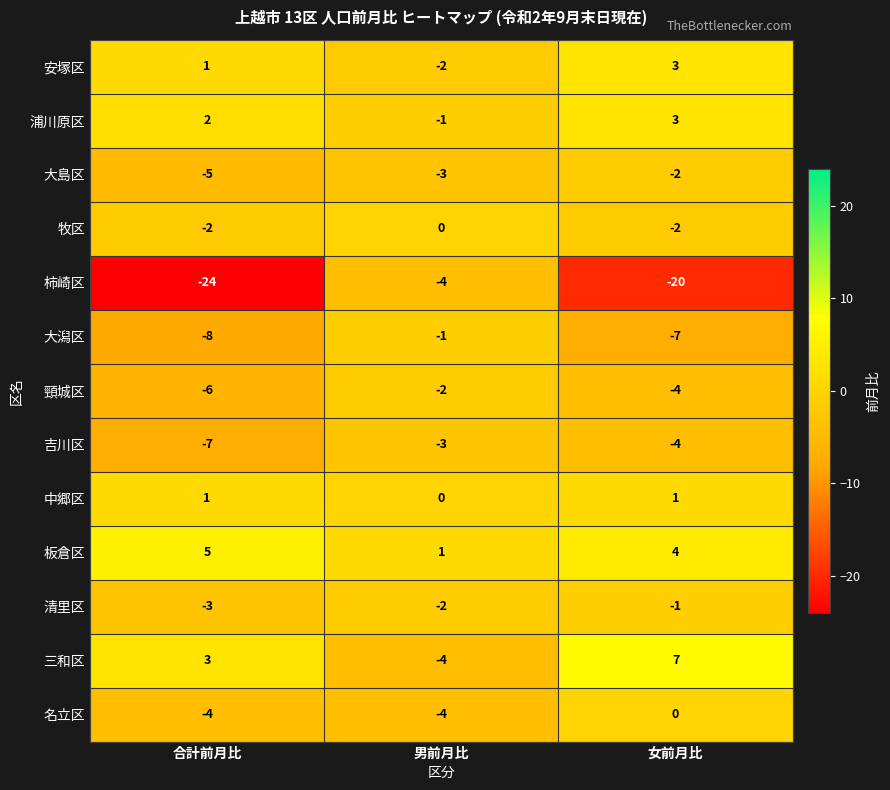

What is the total value across all series at 男前月比?

-25